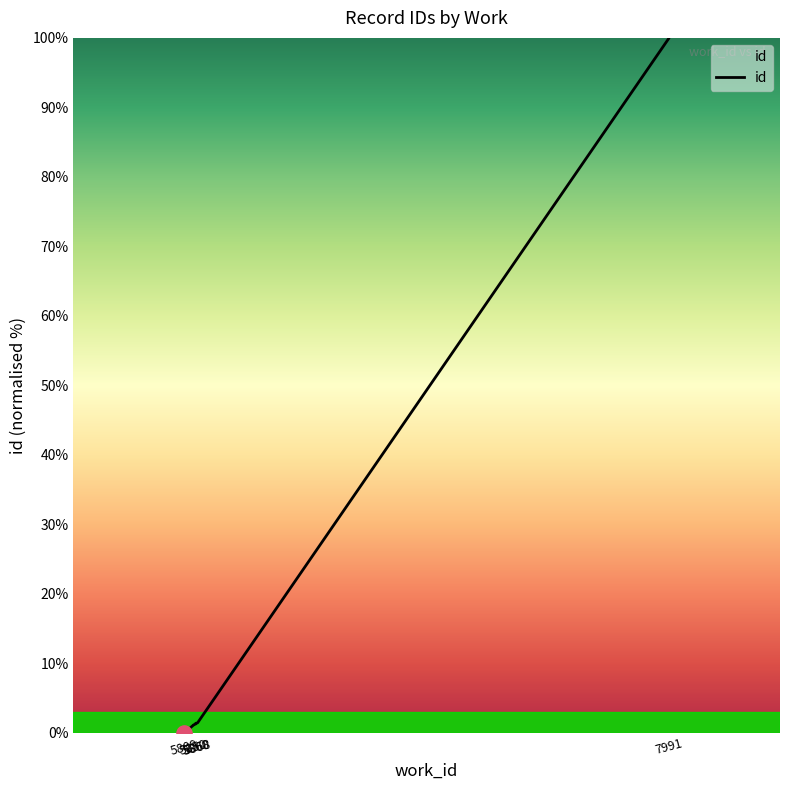

Between 5850 and 7991, which is larger?

7991